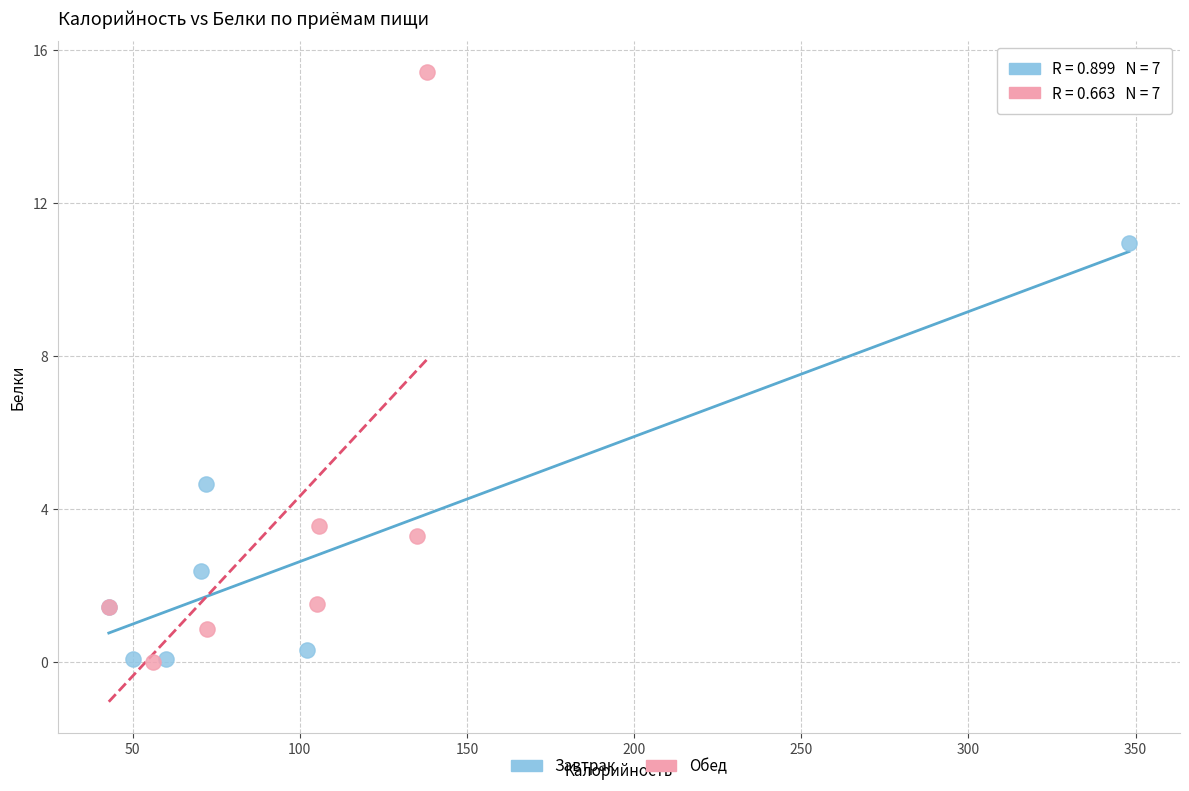

Which series has the widest spread of Y values?

Обед